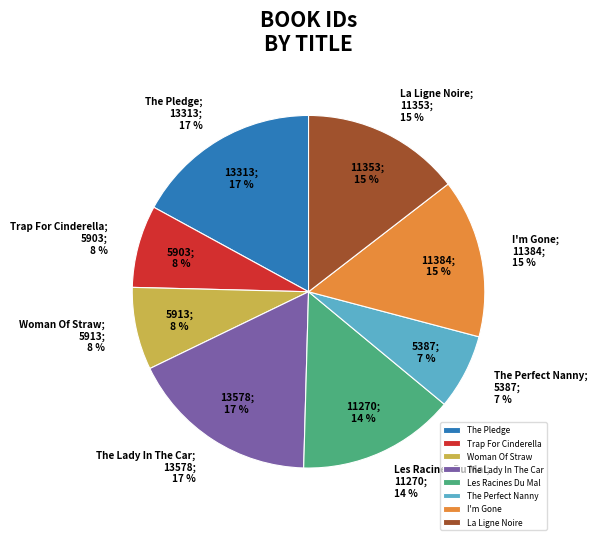

Does any single category account for the majority?

No